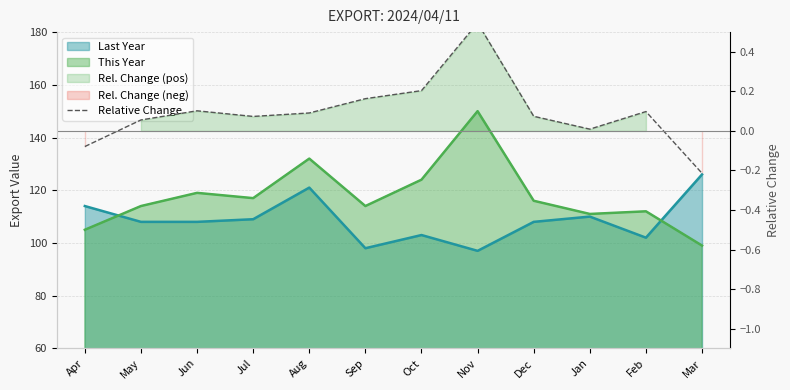

Read the value at Sep.

0.2